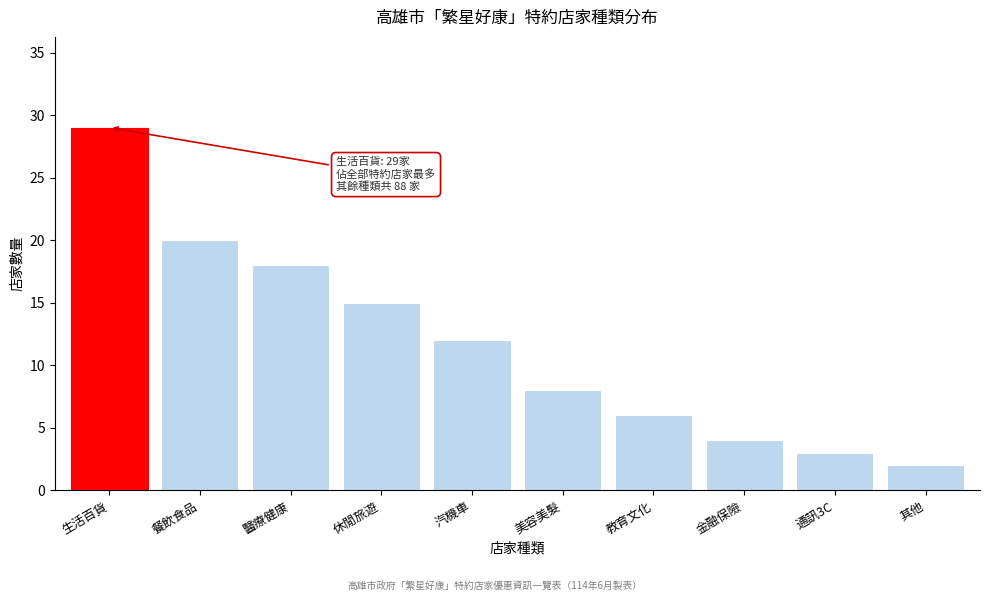

Reading left to right, extract all data points from this chart.

生活百貨=29	餐飲食品=20	醫療健康=18	休閒旅遊=15	汽機車=12	美容美髮=8	教育文化=6	金融保險=4	通訊3C=3	其他=2